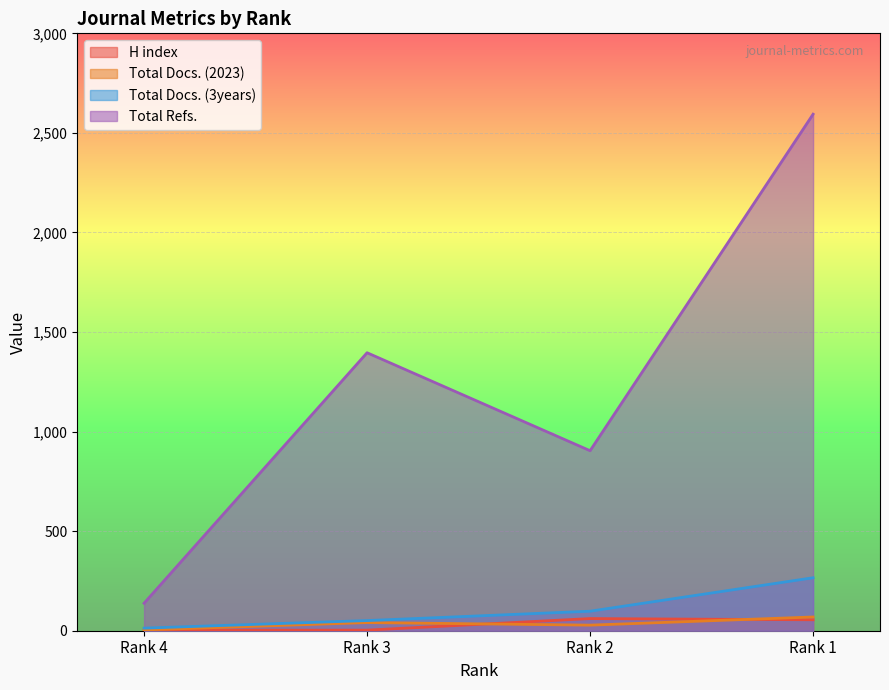

At which label does H index first exceed 55?

Rank 2